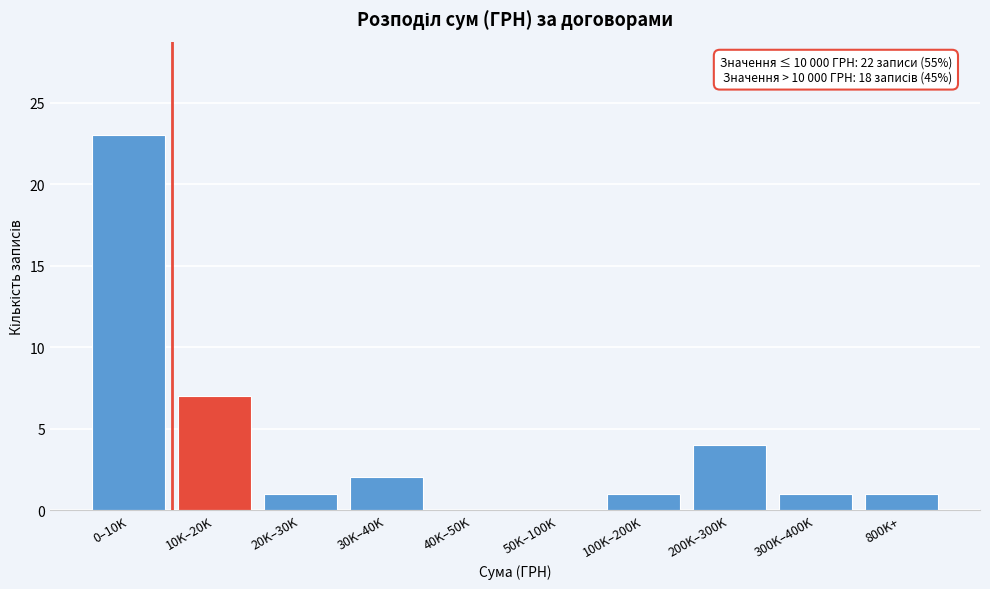

Reading right to left, list all the values displayed in this chart.

800K+=1	300K–400K=1	200K–300K=4	100K–200K=1	50K–100K=0	40K–50K=0	30K–40K=2	20K–30K=1	10K–20K=7	0–10K=23